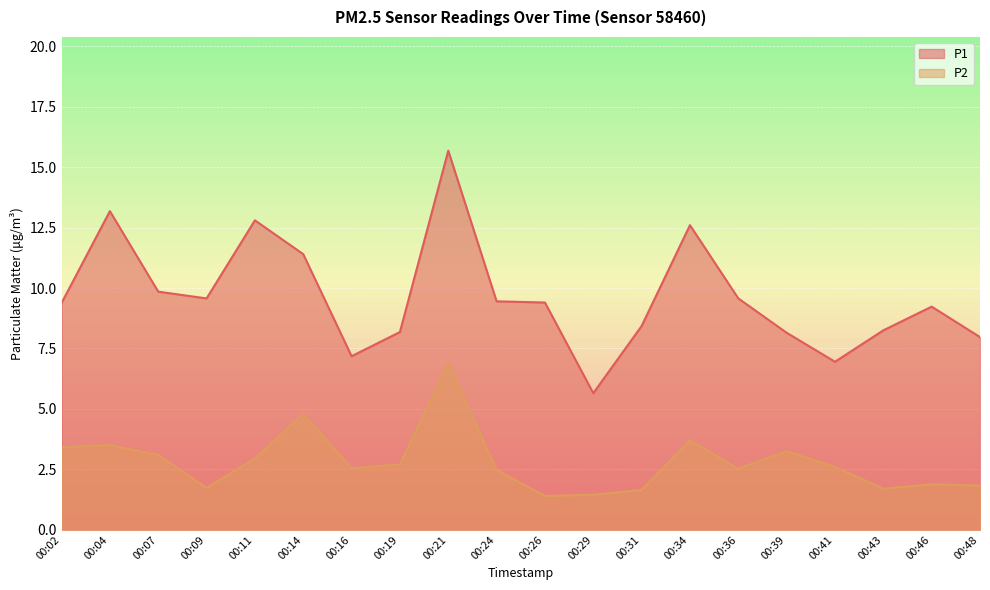

The value of P1 at 00:46 is 13.7. True or false?

False